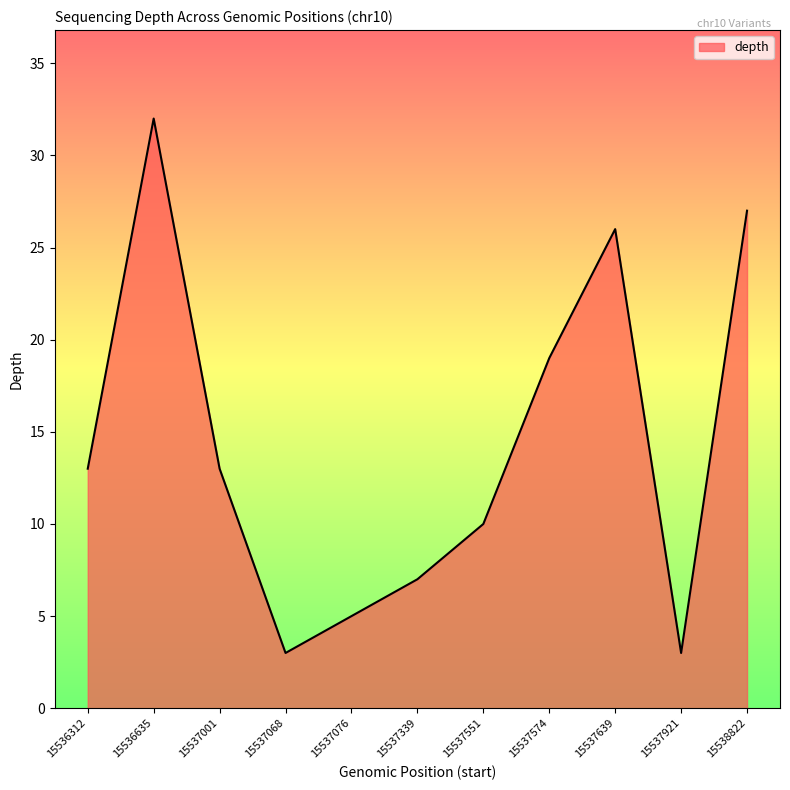

Approximately how many times larger is the value at 15537339 compared to 15537921?

2.3